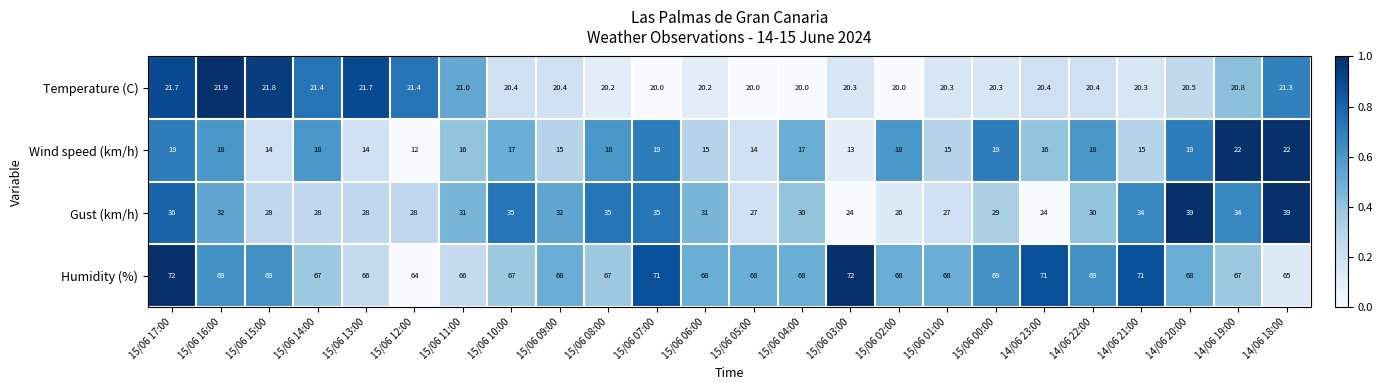

Count the number of data series in this chart.

4